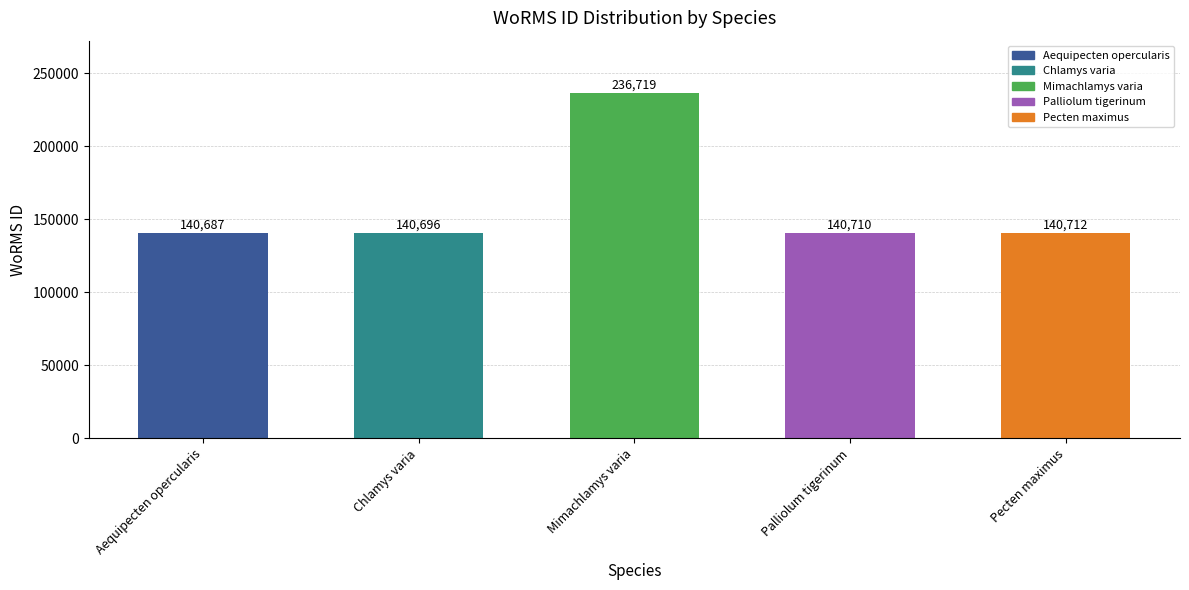

Is it true that the value at Pecten maximus is 140712?

True